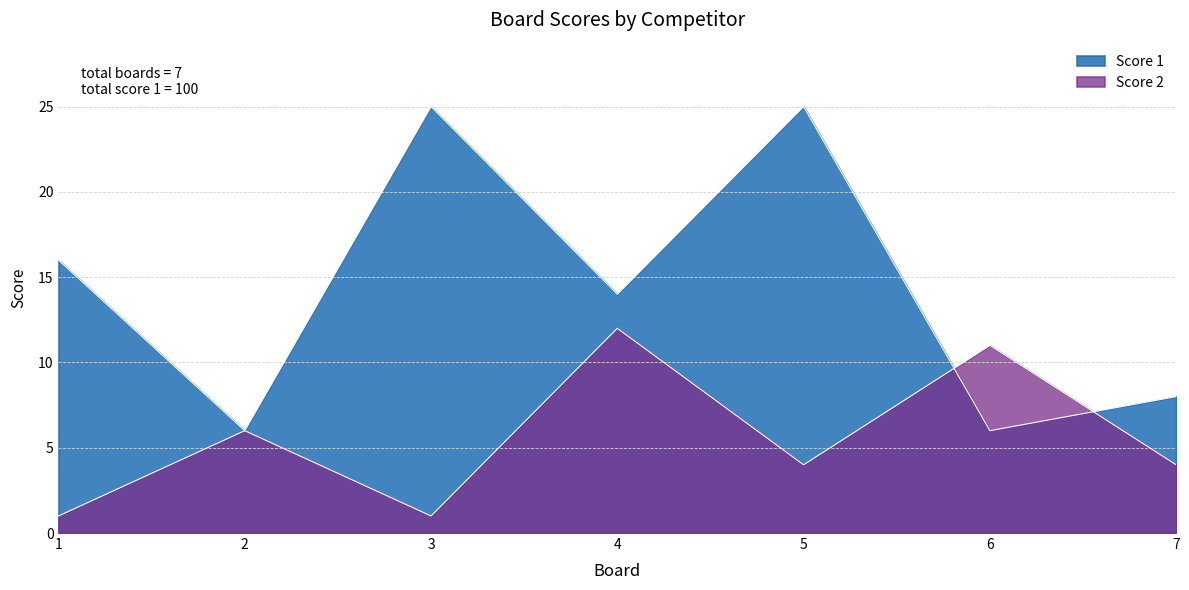

What are all the series names shown in the legend?

Score 1, Score 2